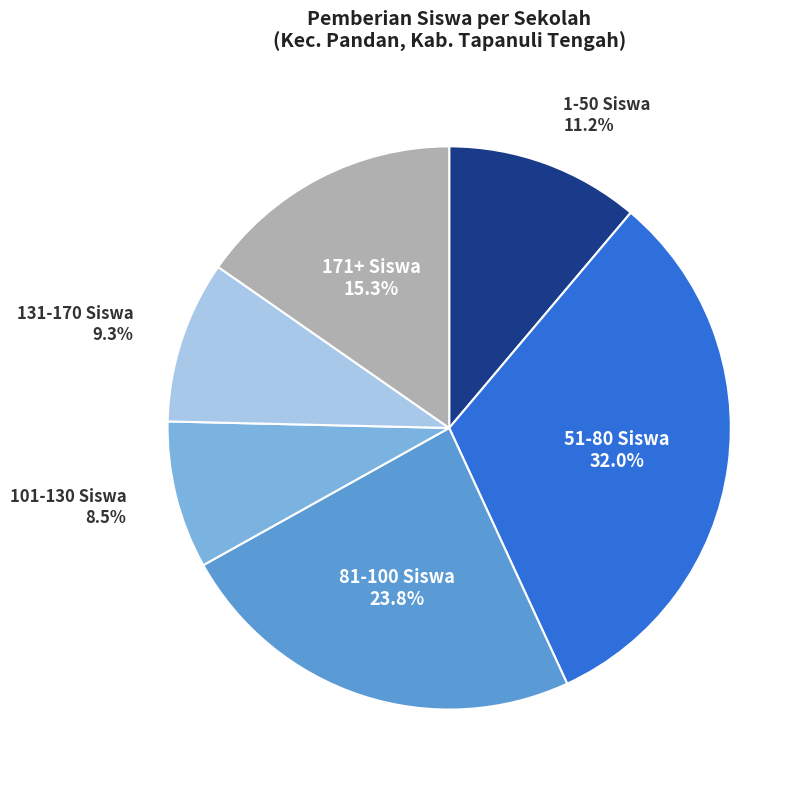

How many slices are in this pie chart?

6